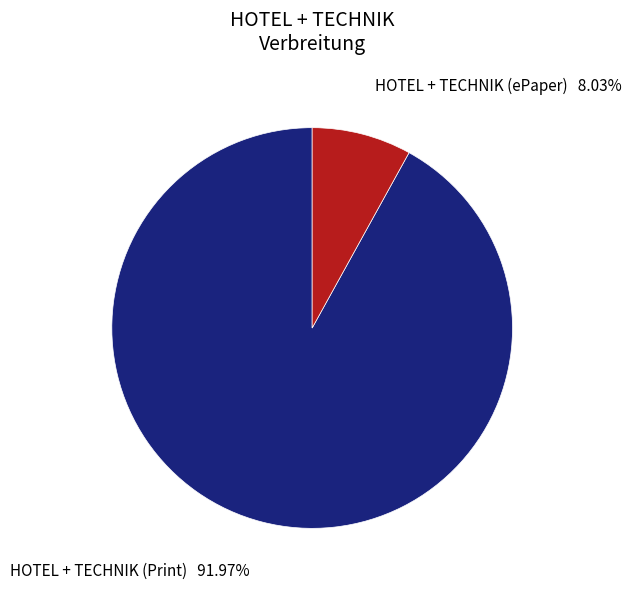

Does any single category account for the majority?

Yes